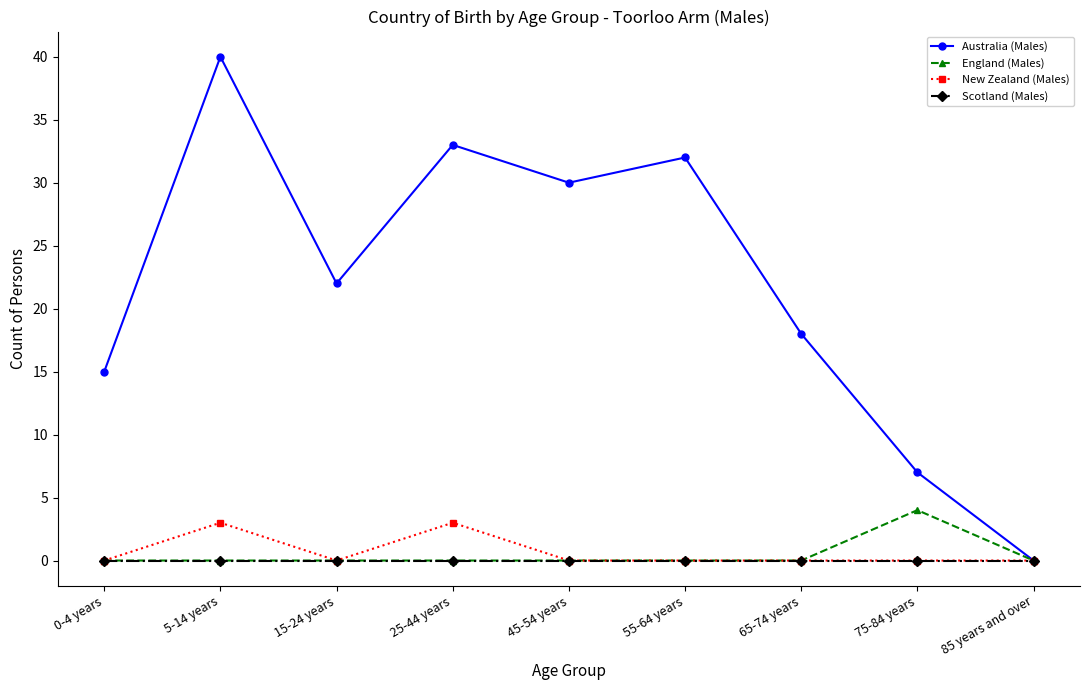

Rank the categories by Australia (Males) value from lowest to highest.

85 years and over, 75-84 years, 0-4 years, 65-74 years, 15-24 years, 45-54 years, 55-64 years, 25-44 years, 5-14 years